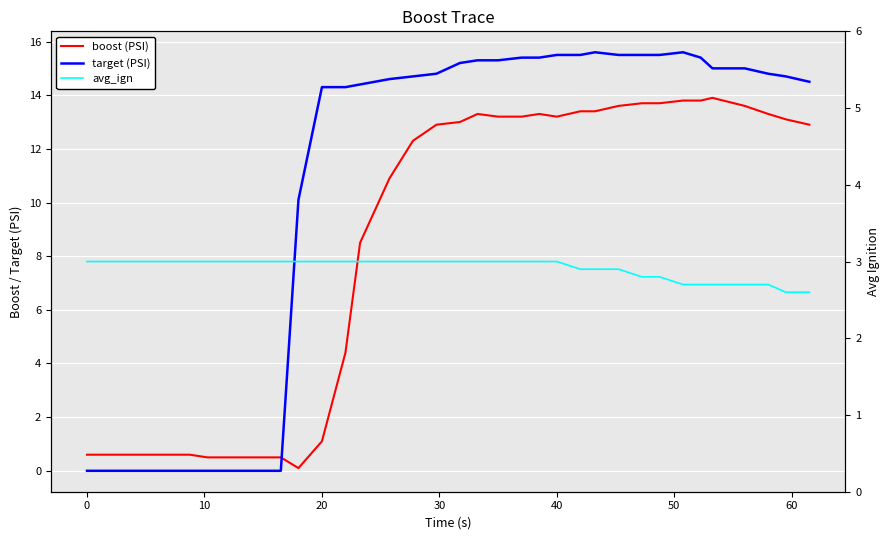

What is the value of the target (PSI) point at the 14th from the left?

14.3